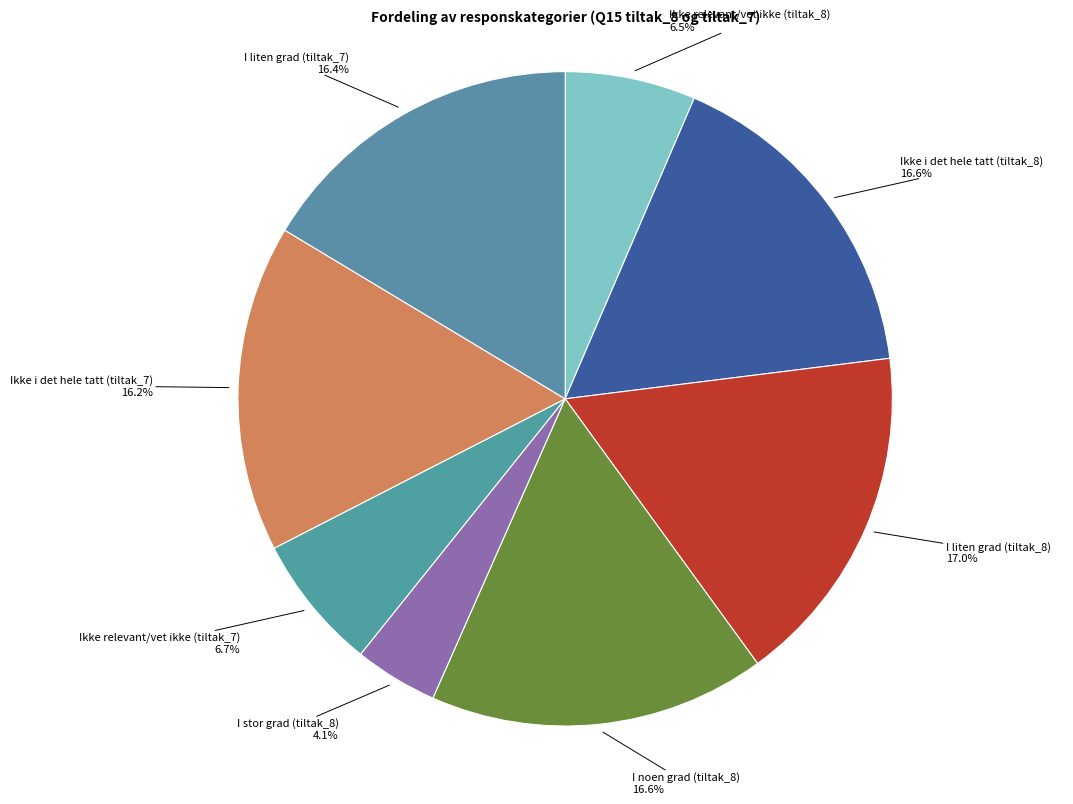

Rank the categories by value from lowest to highest.

I stor grad (tiltak_8), Ikke relevant/vet ikke (tiltak_8), Ikke relevant/vet ikke (tiltak_7), Ikke i det hele tatt (tiltak_7), I liten grad (tiltak_7), Ikke i det hele tatt (tiltak_8), I noen grad (tiltak_8), I liten grad (tiltak_8)